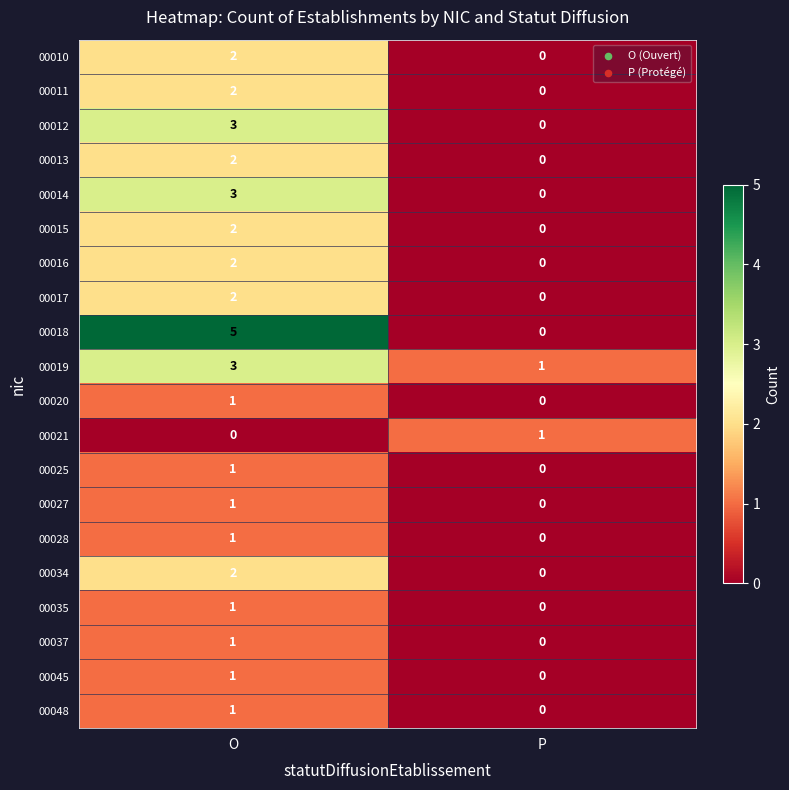

At which label is 00035 closest to 0?

P